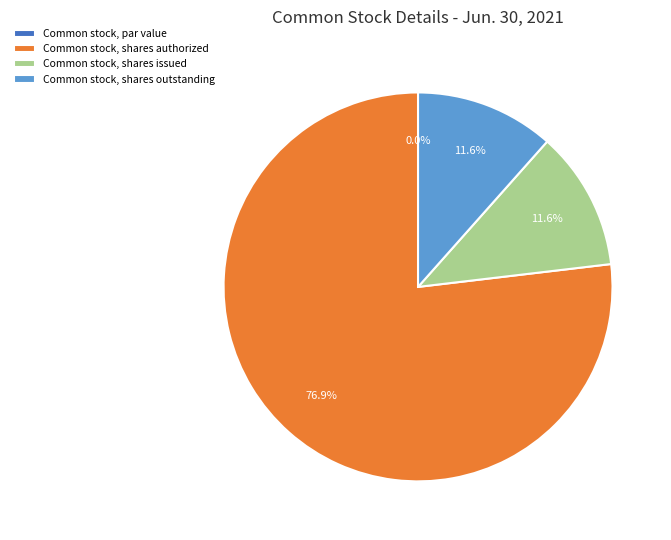

Rank the categories by value from highest to lowest.

Common stock, shares authorized, Common stock, shares issued, Common stock, shares outstanding, Common stock, par value